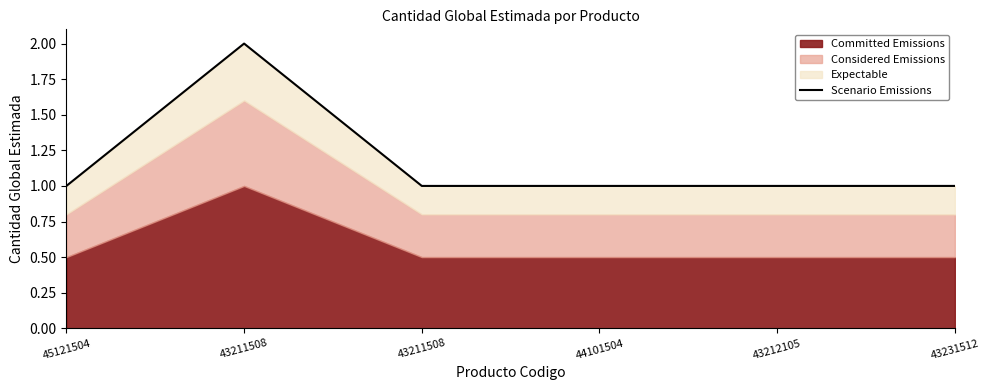

What is the label of the 1st point from the left?

45121504